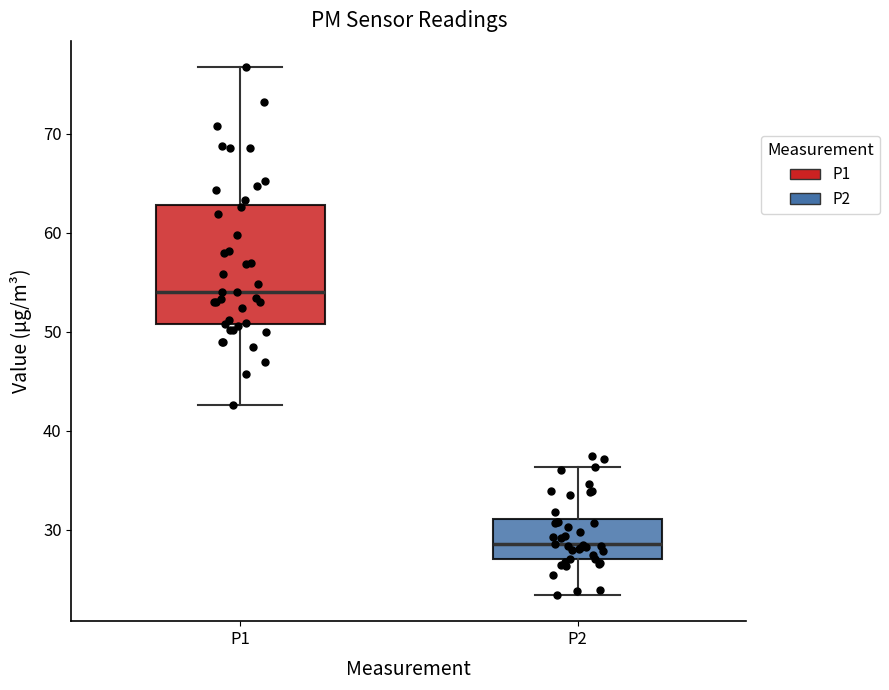

Comparing the boxes themselves (not the whiskers), which one is the tallest?

P1